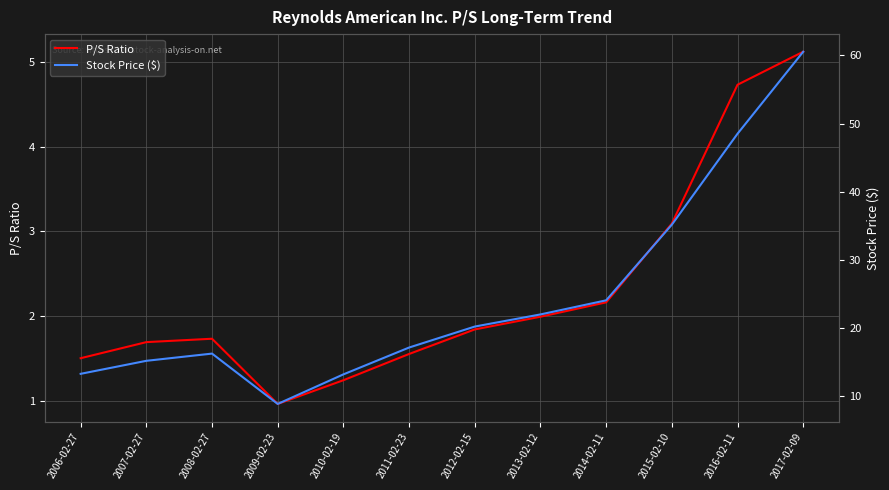

What position from the left is 2016-02-11?

11